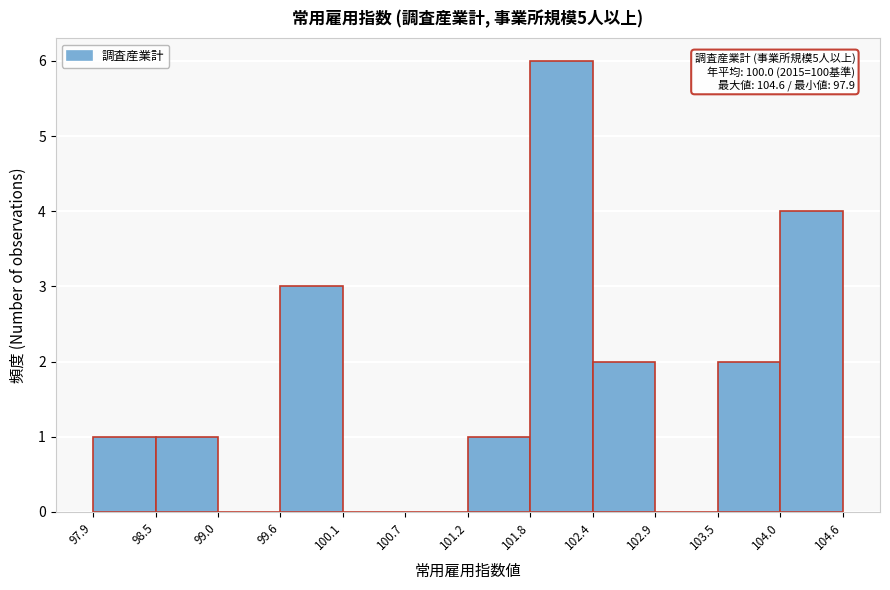

Over which range of the x-axis is the bar tallest?

101.8 to 102.4